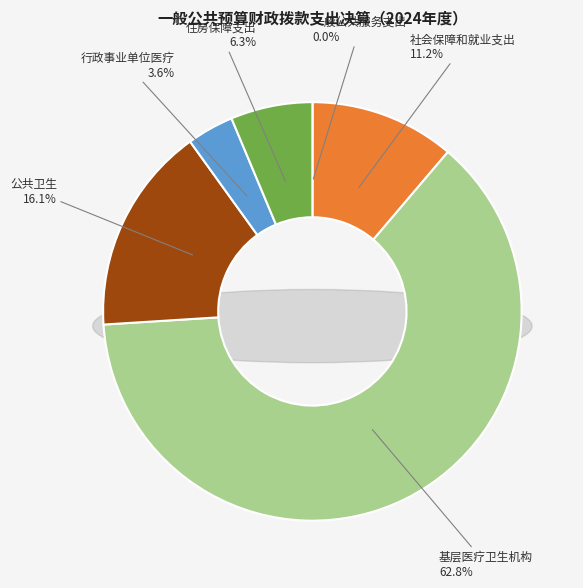

Count the number of slices in the pie.

6